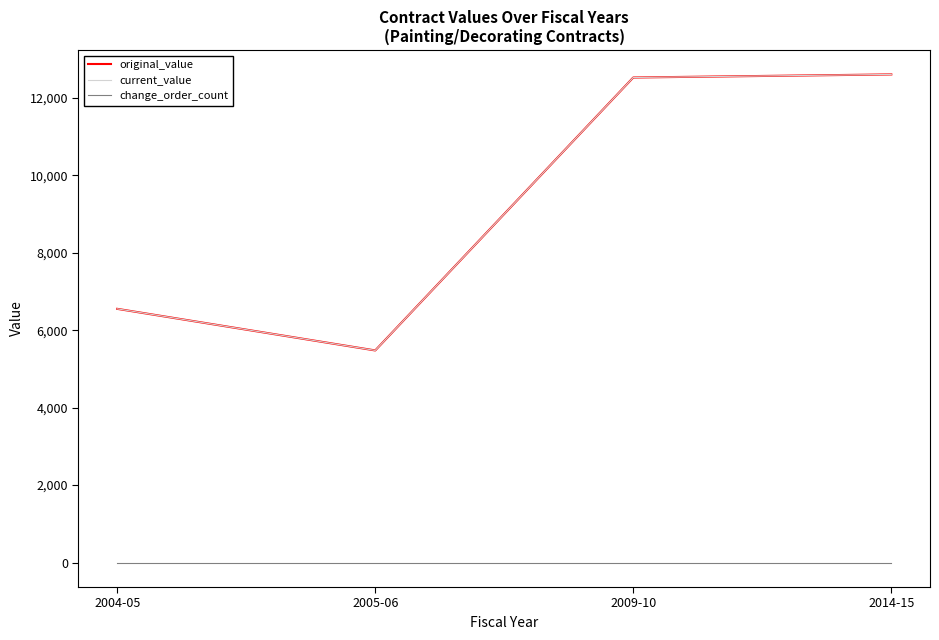

Is this an area chart (filled region under the line)?

No